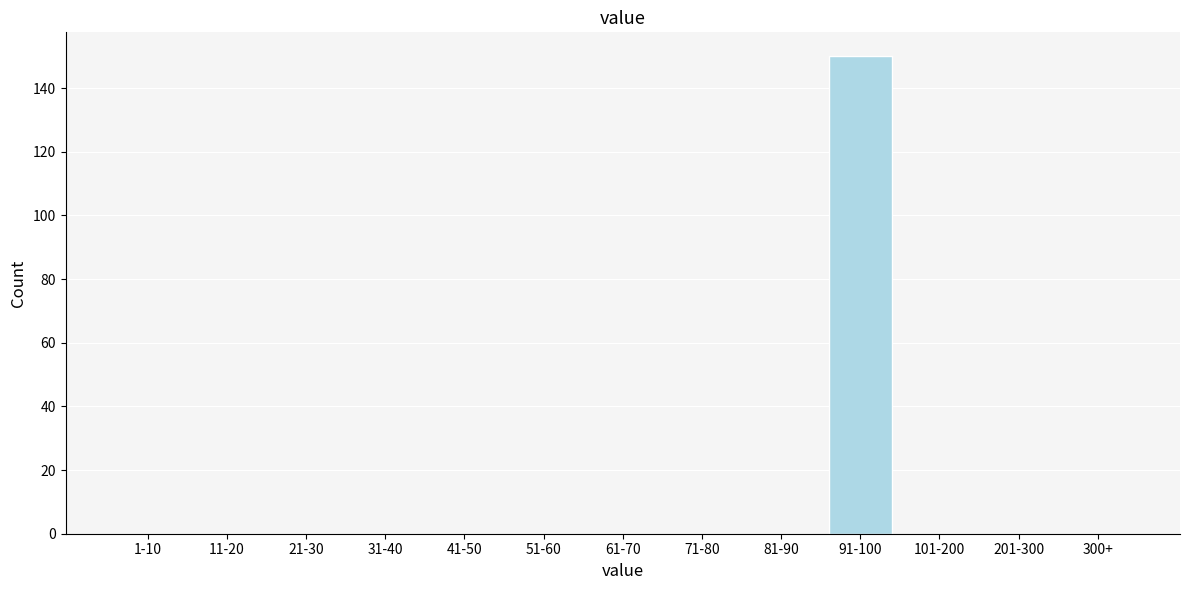

Reading left to right, list all the values displayed in this chart.

1-10=0	11-20=0	21-30=0	31-40=0	41-50=0	51-60=0	61-70=0	71-80=0	81-90=0	91-100=150	101-200=0	201-300=0	300+=0